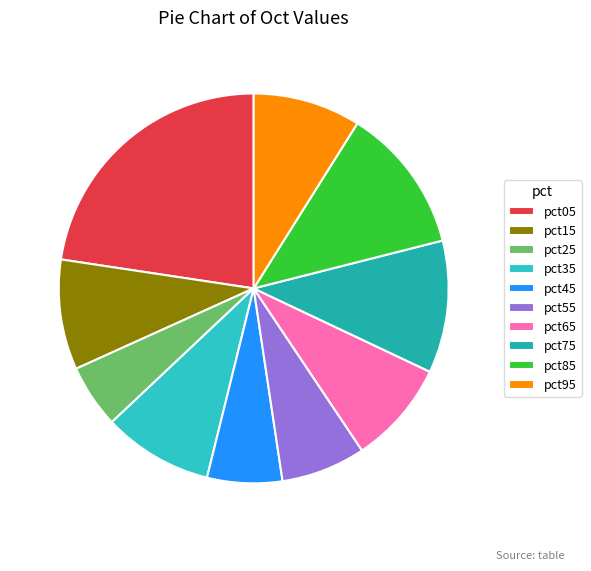

How many slices are in this pie chart?

10